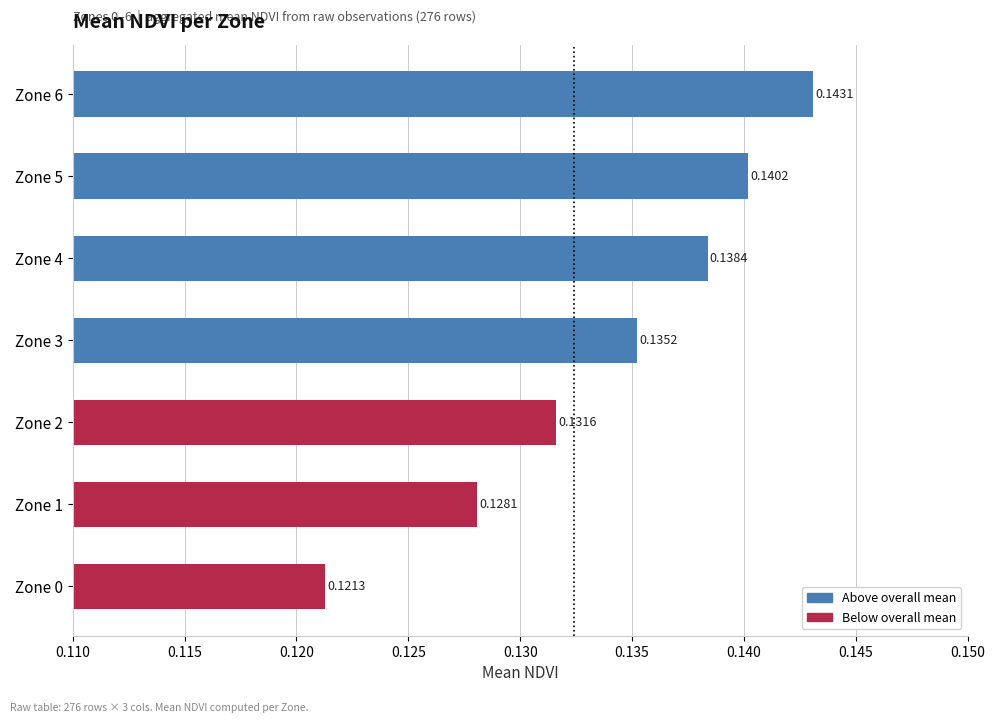

Count the number of categories in the chart.

7